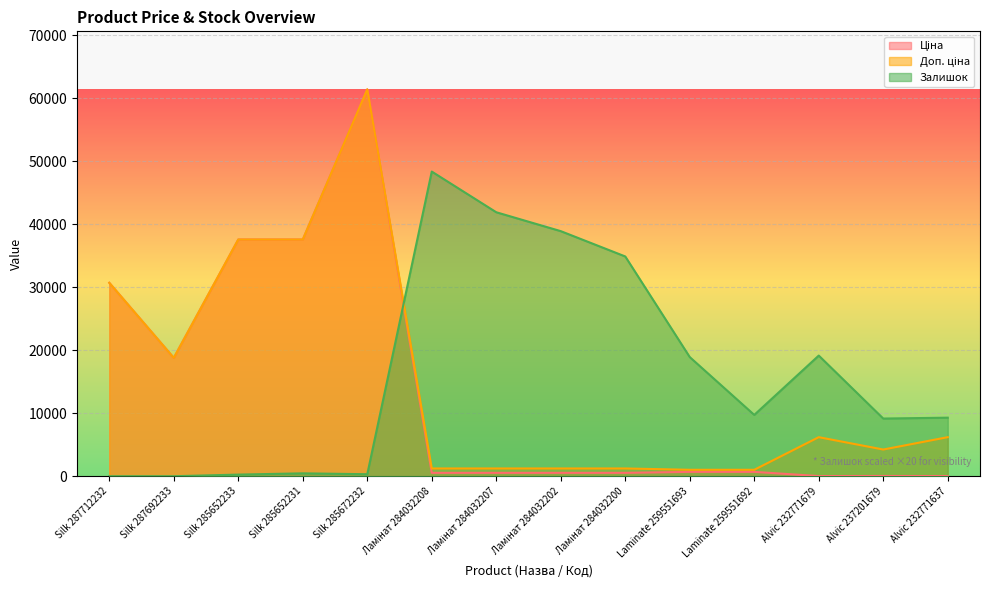

What position from the right is Silk 287712232?

14